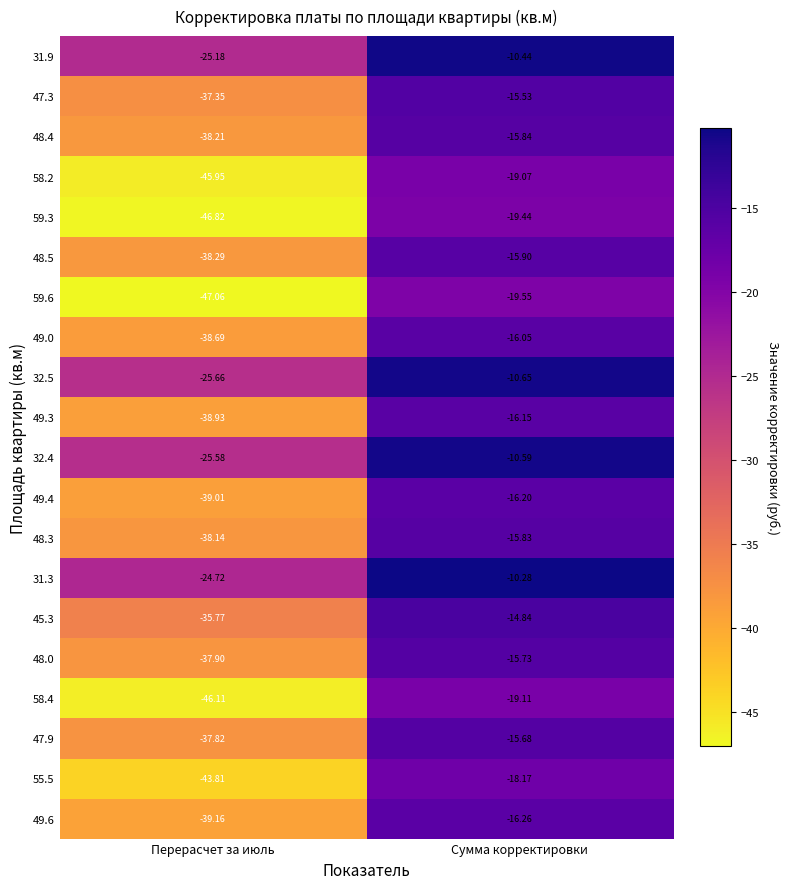

At which category does the chart reach its peak across all series?

Сумма корректировки